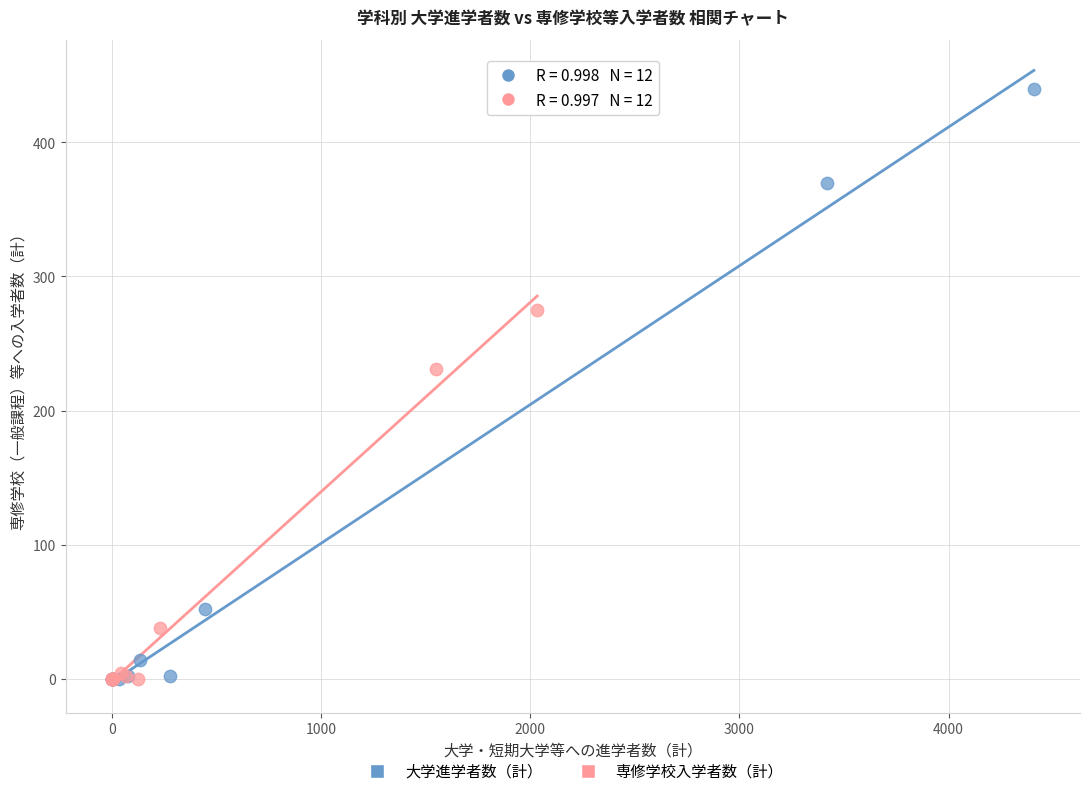

Which series has the largest Y range (max minus min)?

大学進学者数（計）